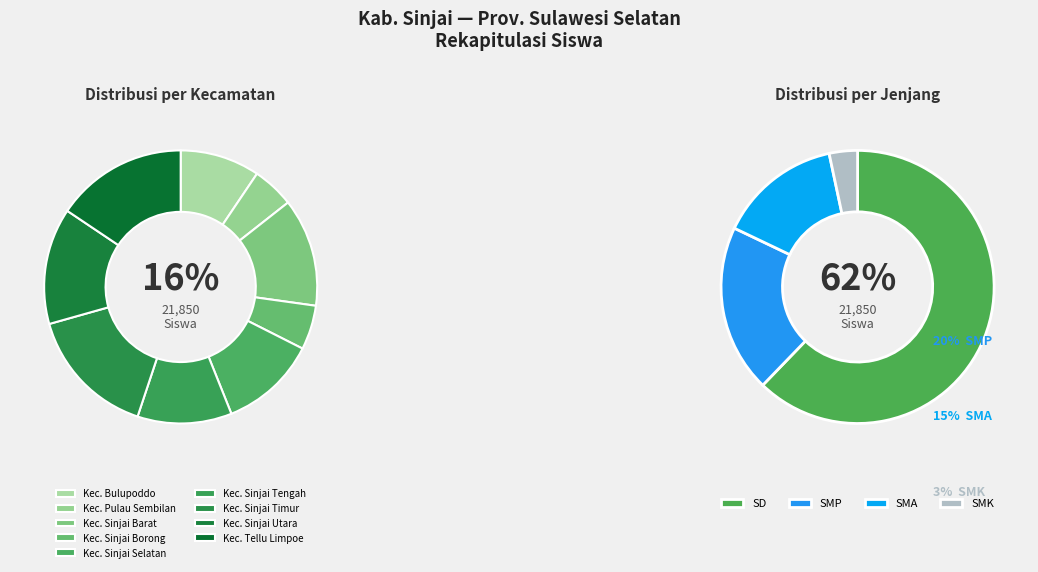

Do Kec. Sinjai Tengah and Kec. Sinjai Barat together represent more than half of the pie?

No